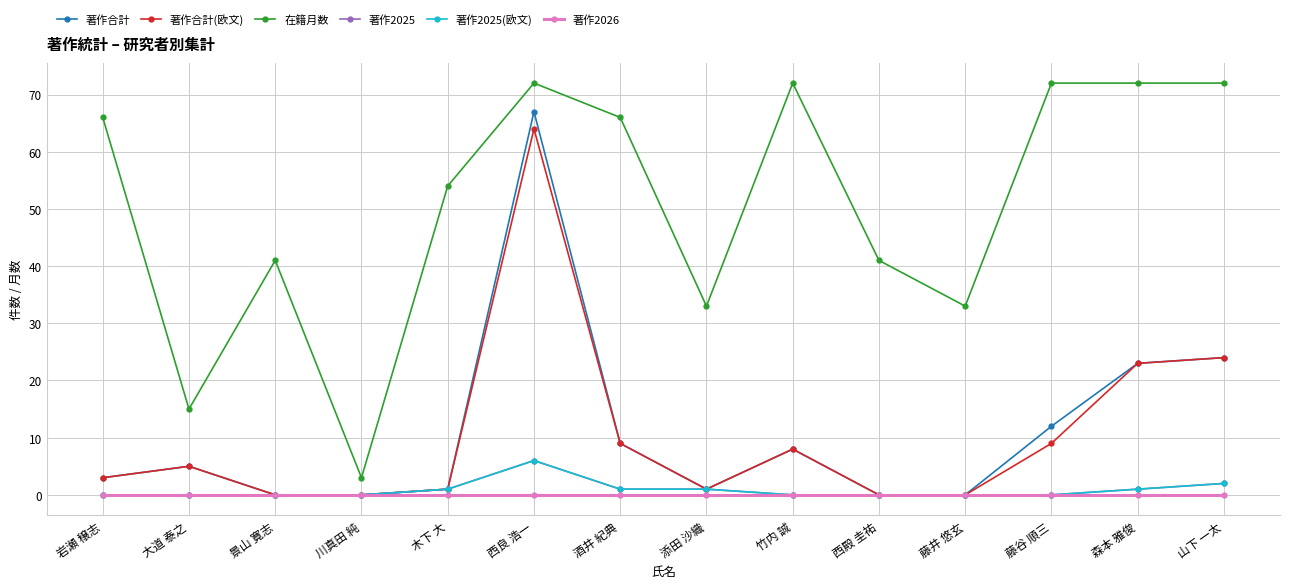

True or false: 在籍月数 and 著作合計(欧文) cross at least once.

False